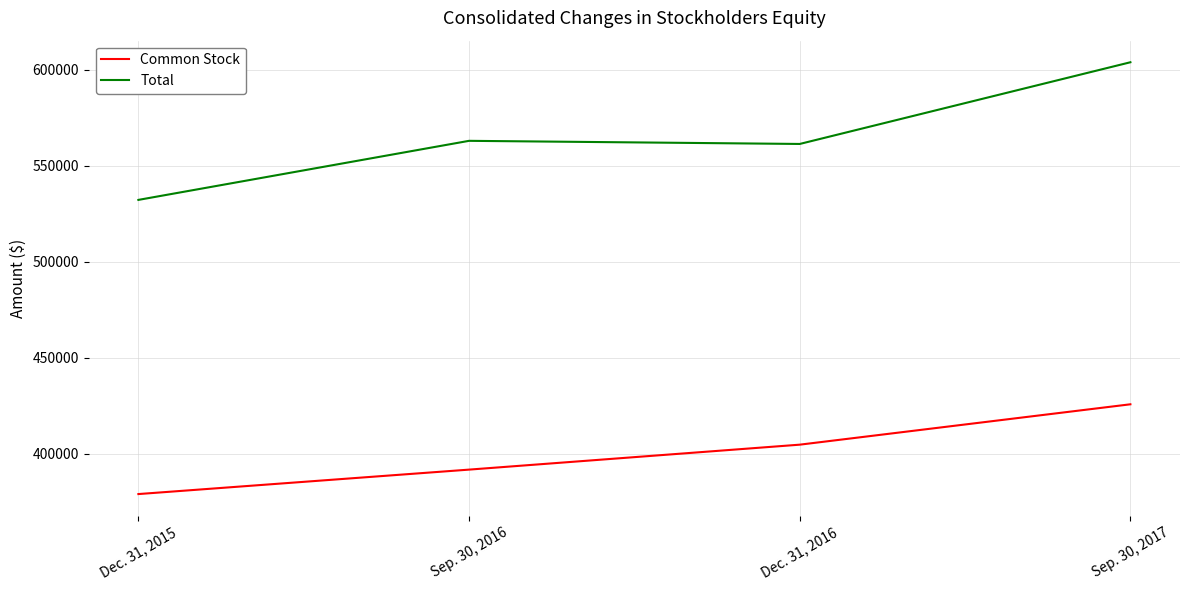

Which series has the widest spread of values?

Total